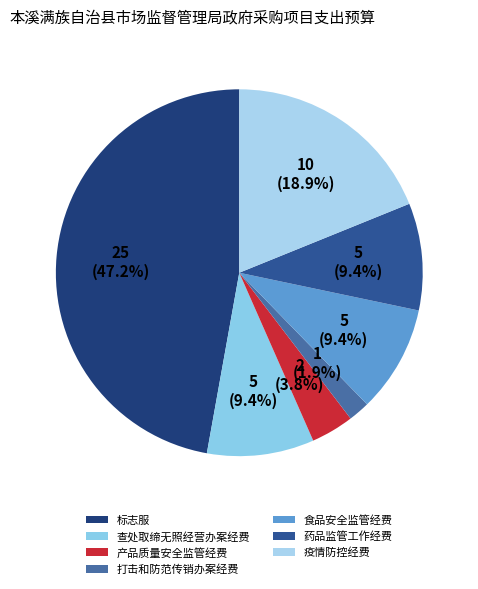

To the nearest percent, what is the combined percentage of 标志服 and 药品监管工作经费?

57%